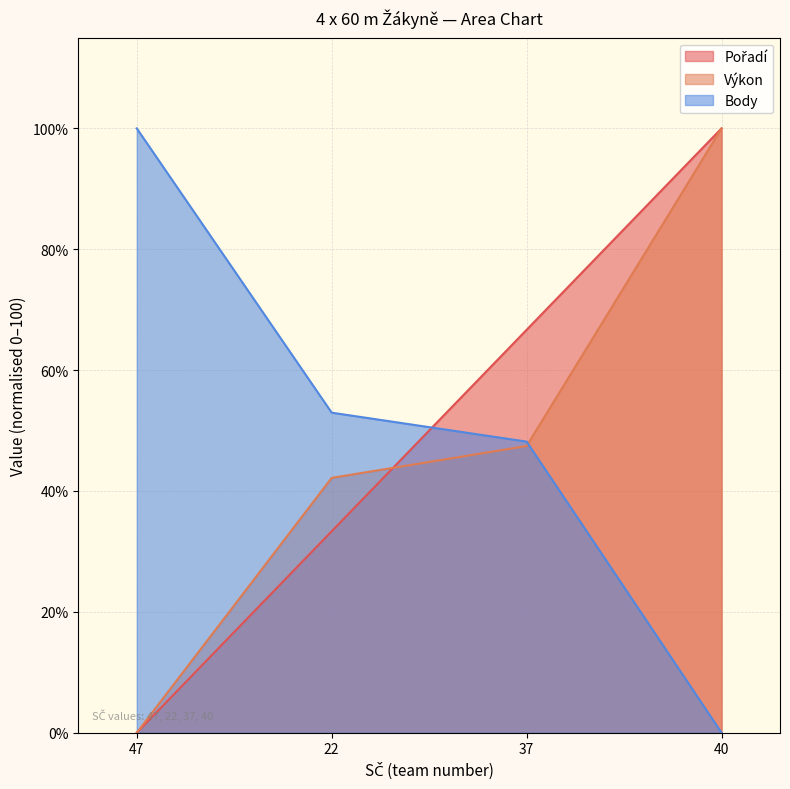

Between 47 and 22, which series saw the biggest shift?

Body